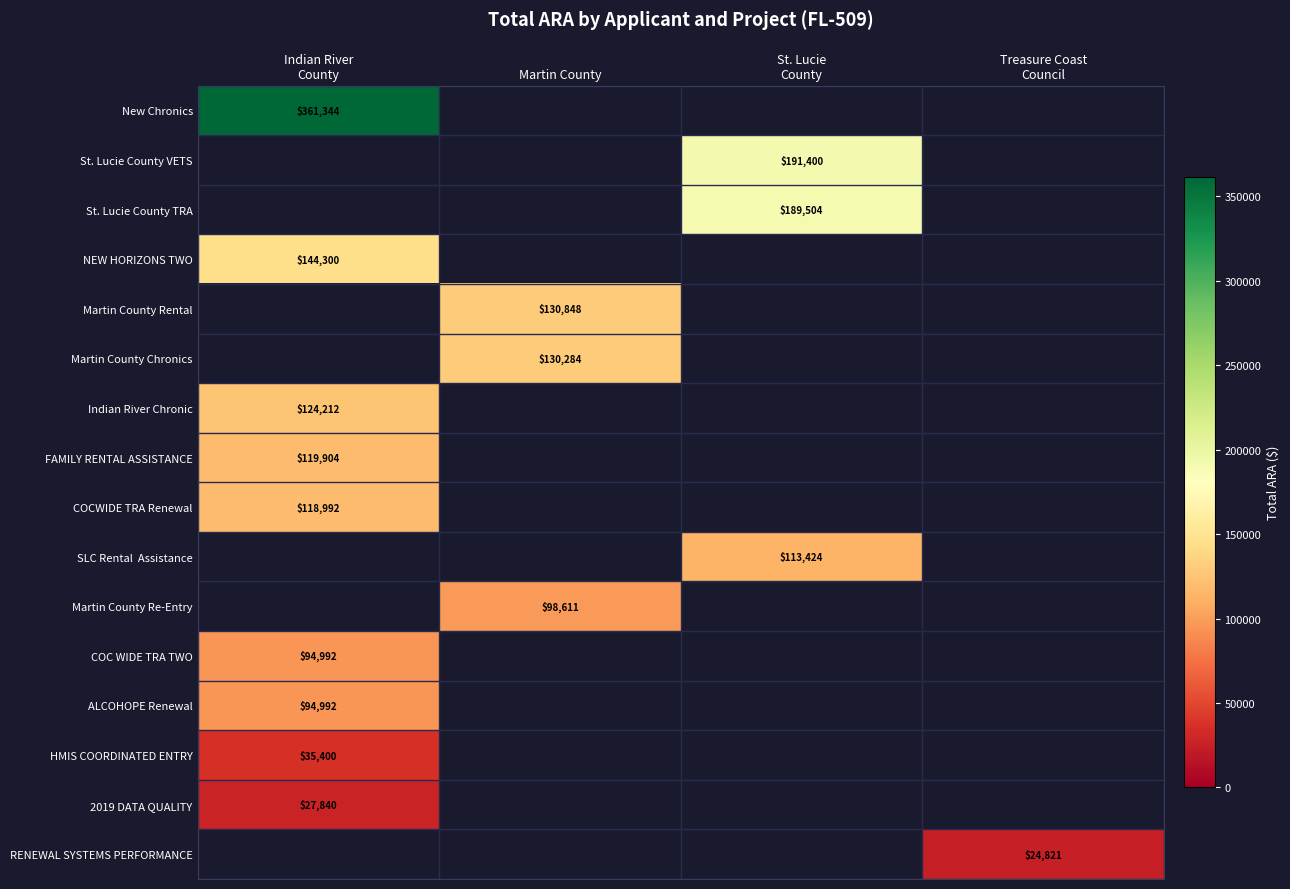

At which category is the sum across all series the highest?

Indian River
County